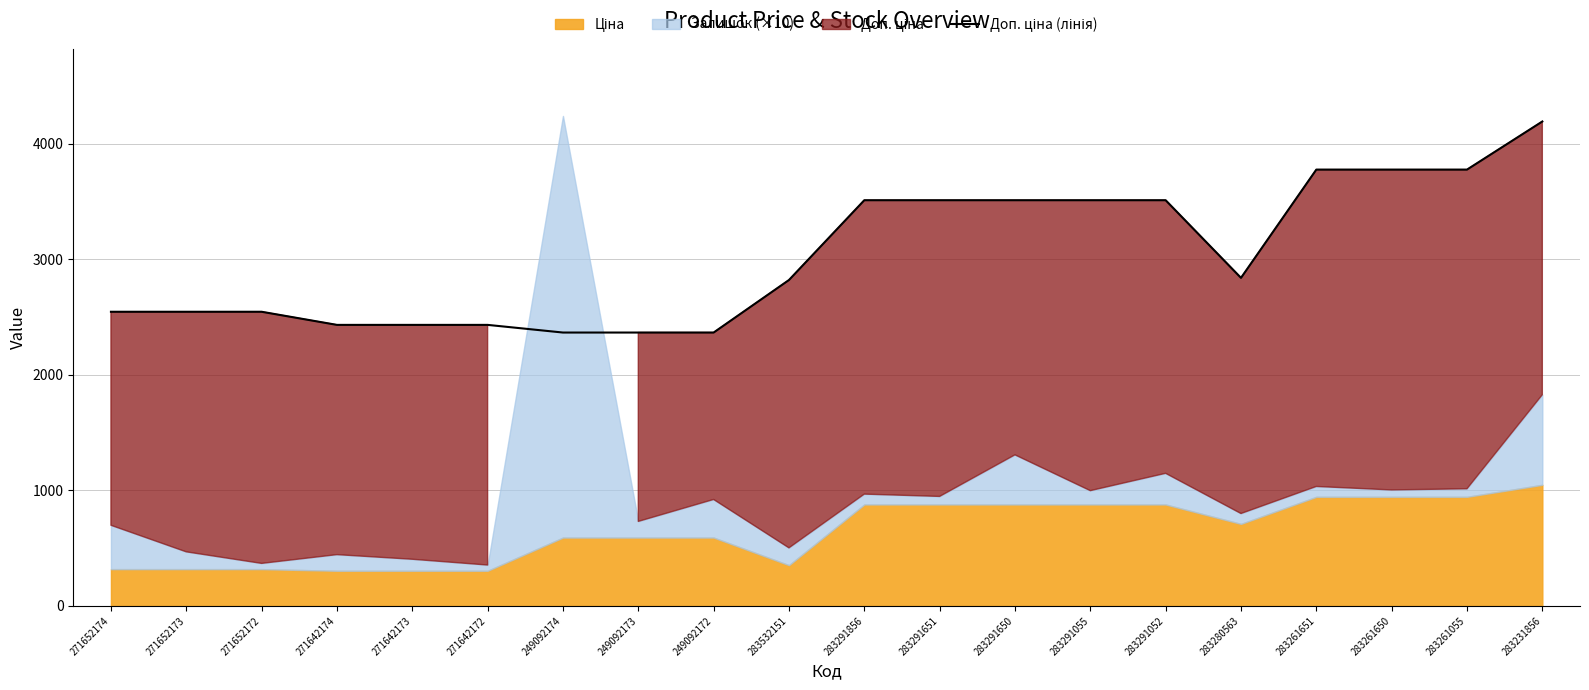

Rank the categories by value from highest to lowest.

283231856, 283261651, 283261650, 283261055, 283291856, 283291651, 283291650, 283291055, 283291052, 283280563, 283532151, 271652174, 271652173, 271652172, 271642174, 271642173, 271642172, 249092174, 249092173, 249092172